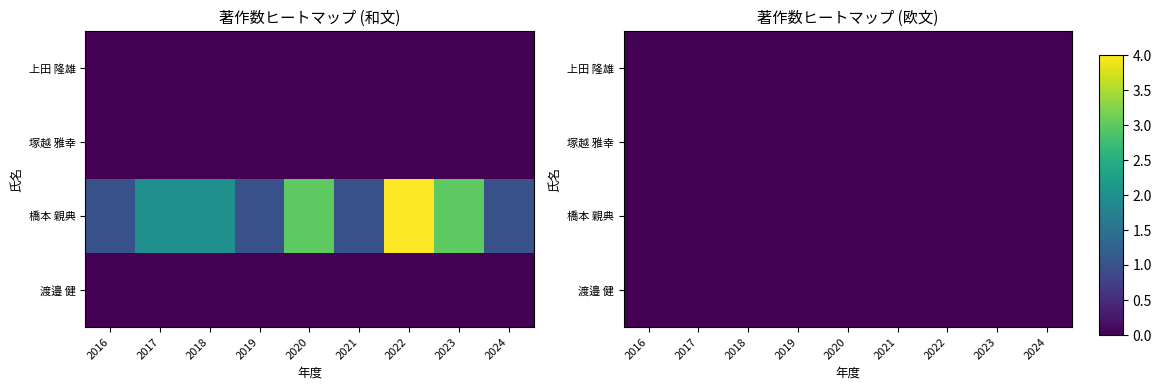

Reading right to left, list all the values displayed in this chart.

上田 隆雄: 0	0	0	0	0	0	0	0	0
塚越 雅幸: 0	0	0	0	0	0	0	0	0
橋本 親典: 1	3	4	1	3	1	2	2	1
渡邉 健: 0	0	0	0	0	0	0	0	0